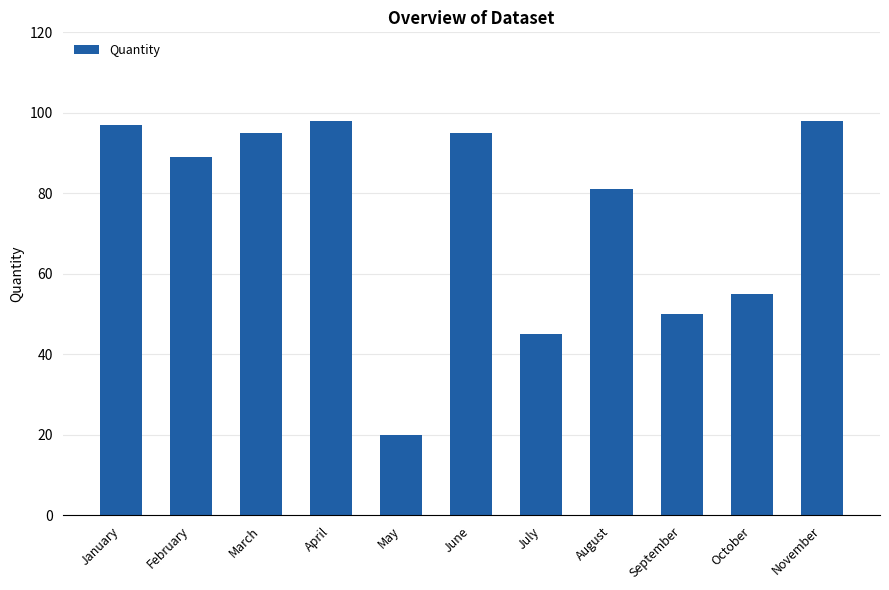

Reading left to right, transcribe all the data shown in this chart.

January=97	February=89	March=95	April=98	May=20	June=95	July=45	August=81	September=50	October=55	November=98